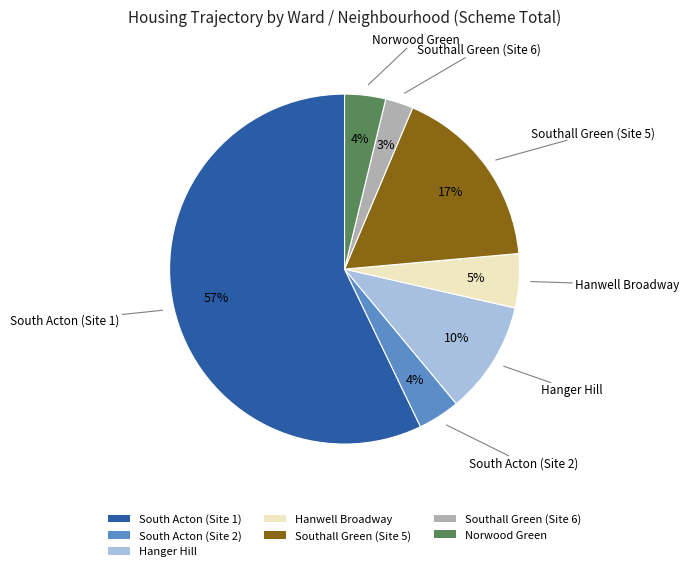

Which category has the biggest portion of the pie?

South Acton (Site 1)